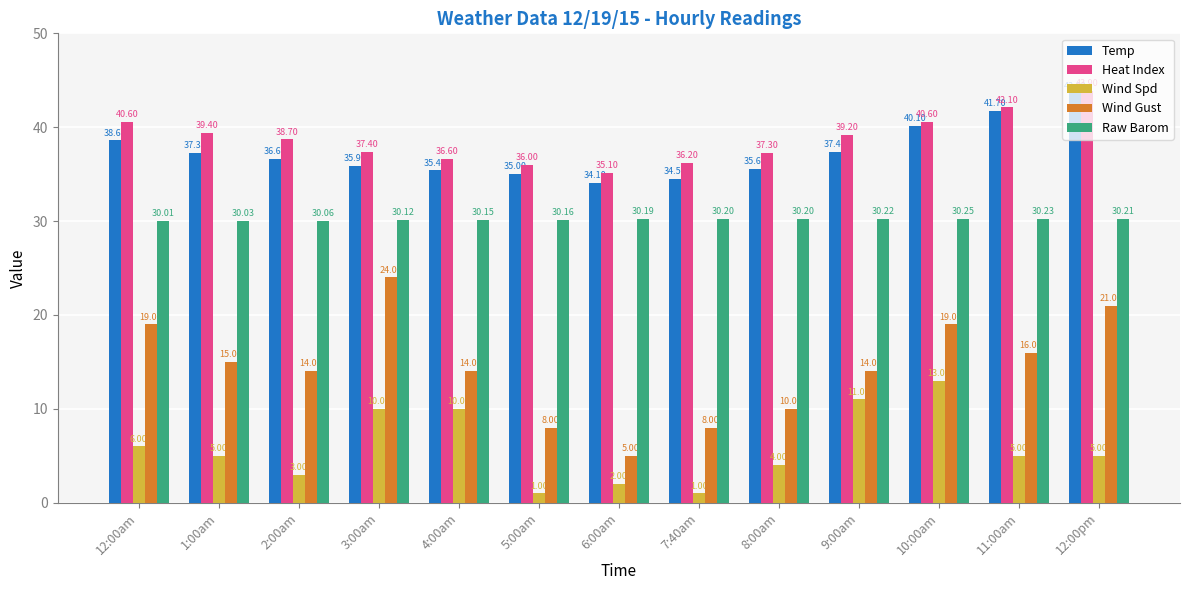

Which series changed the most between 4:00am and 5:00am?

Wind Spd